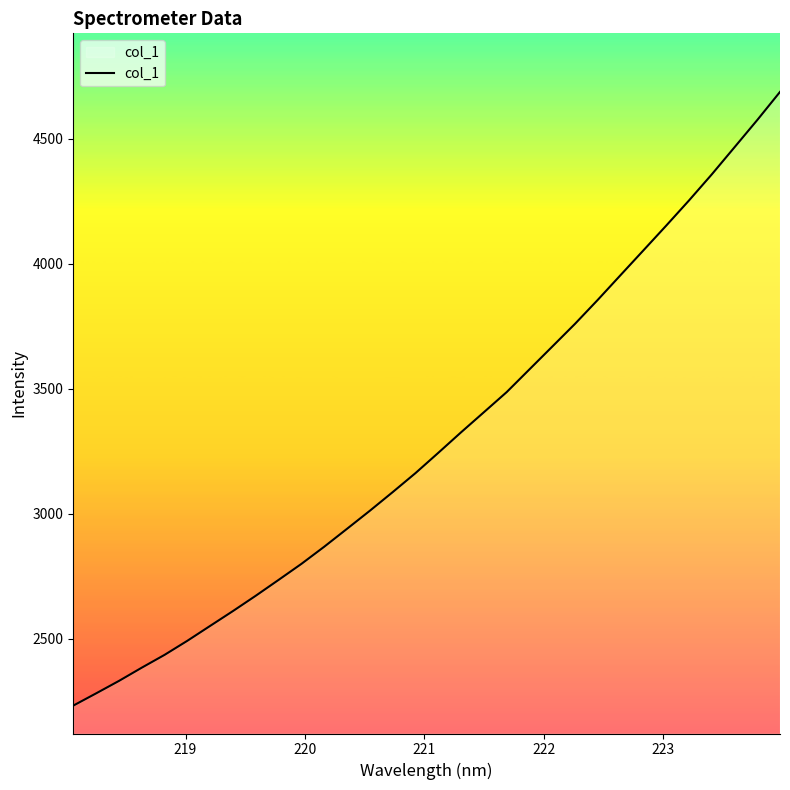

Is this an area chart (filled region under the line)?

No